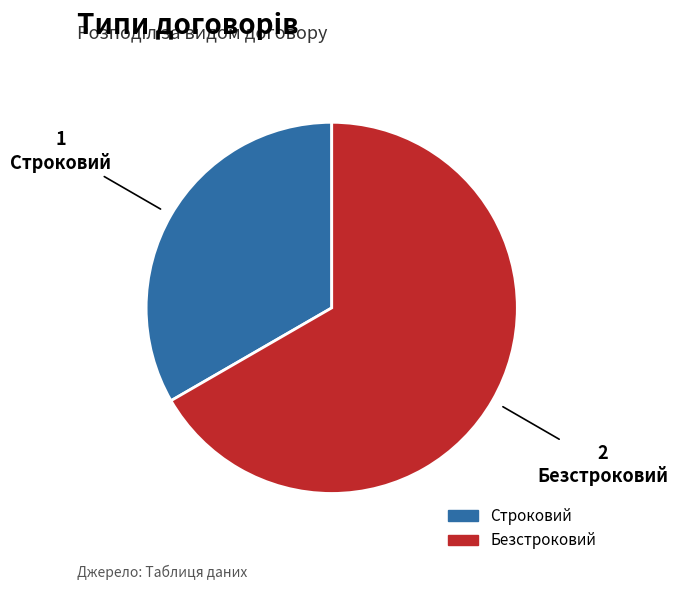

Between Строковий and Безстроковий, which is larger?

Безстроковий